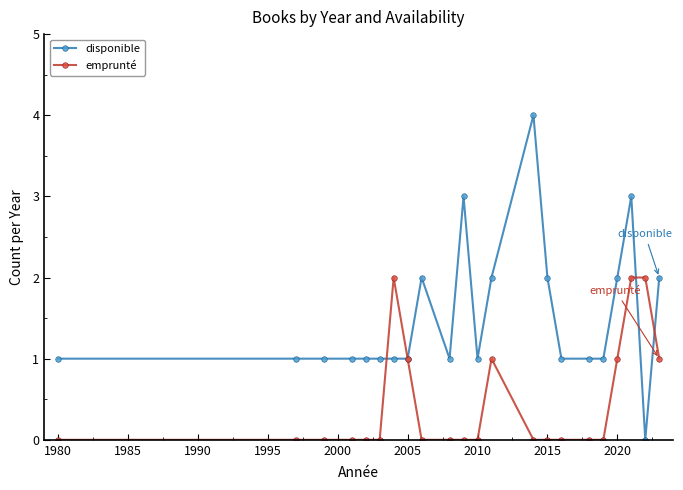

Which series has the largest total across all categories?

disponible